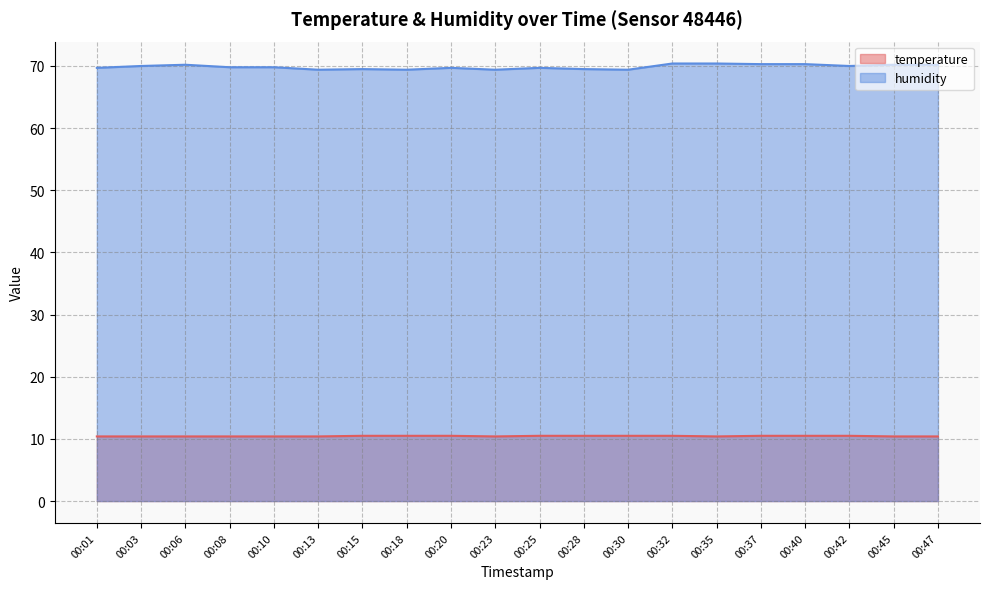

What is the value of the temperature point at the 16th from the left?

10.5